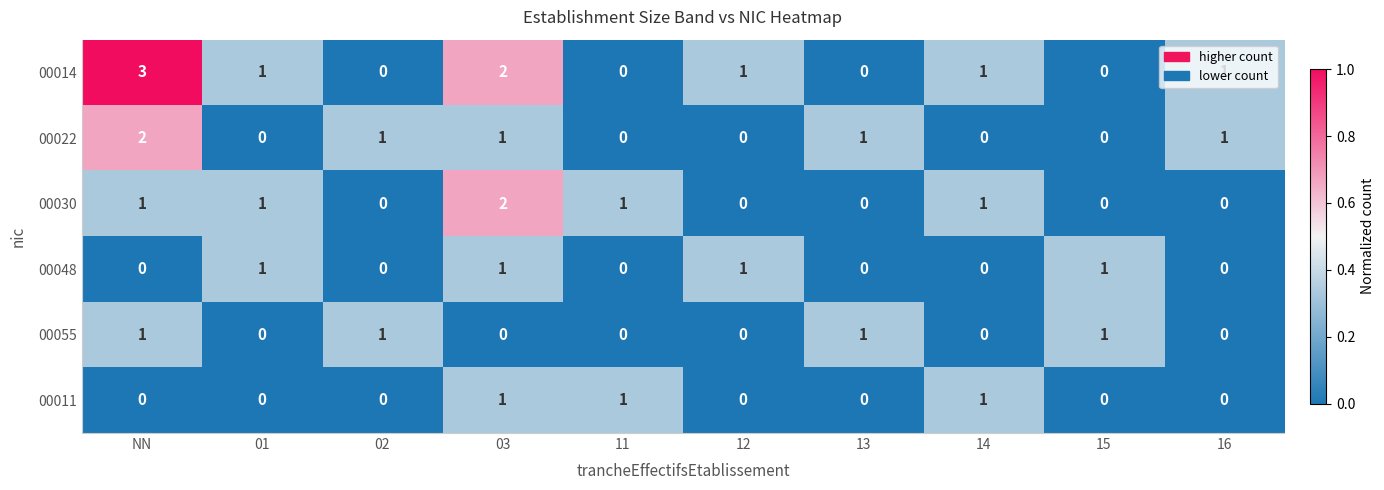

At how many categories does at least one series exceed 0?

10